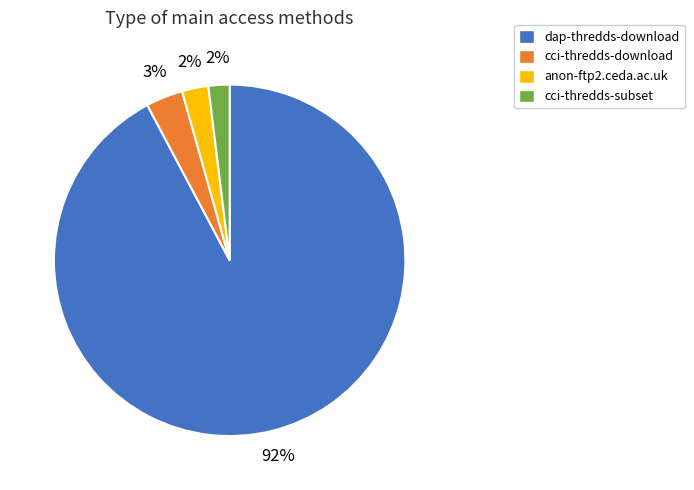

Approximately how many times larger is the value at anon-ftp2.ceda.ac.uk compared to cci-thredds-download?

0.7